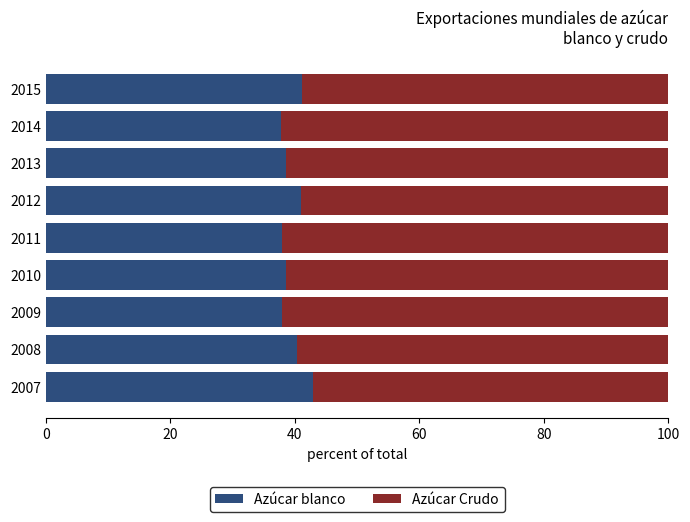

What is the total value across all series at 2010?

100.0